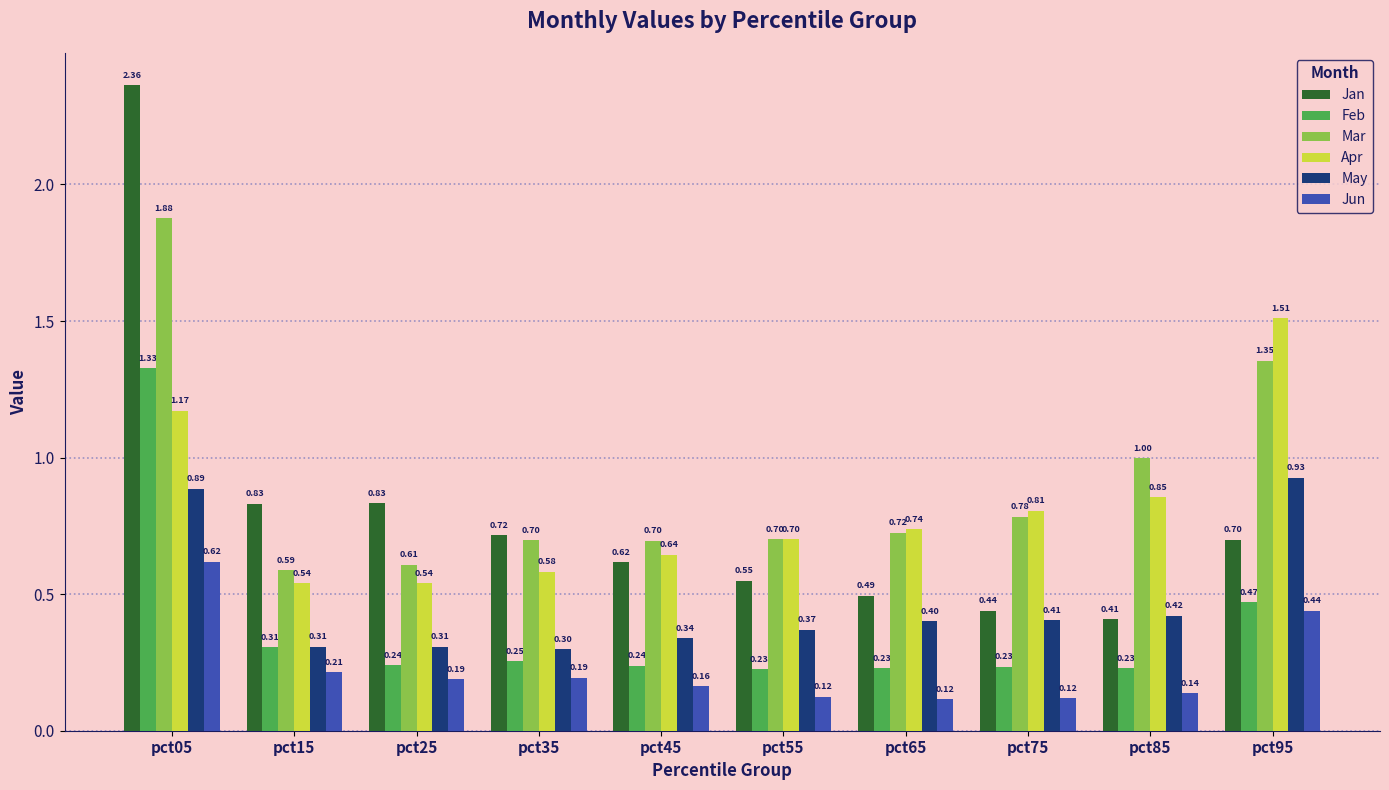

At which category is the sum across all series the highest?

pct05